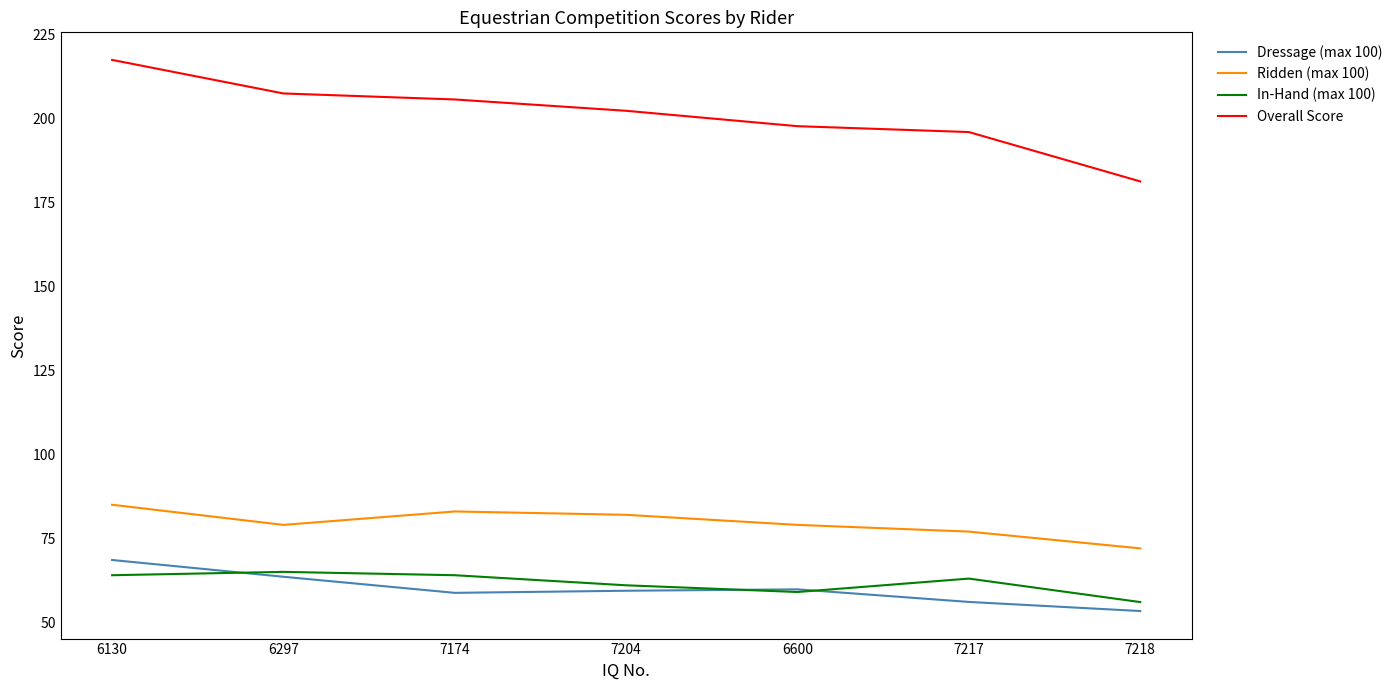

At how many categories does at least one series exceed 155?

7